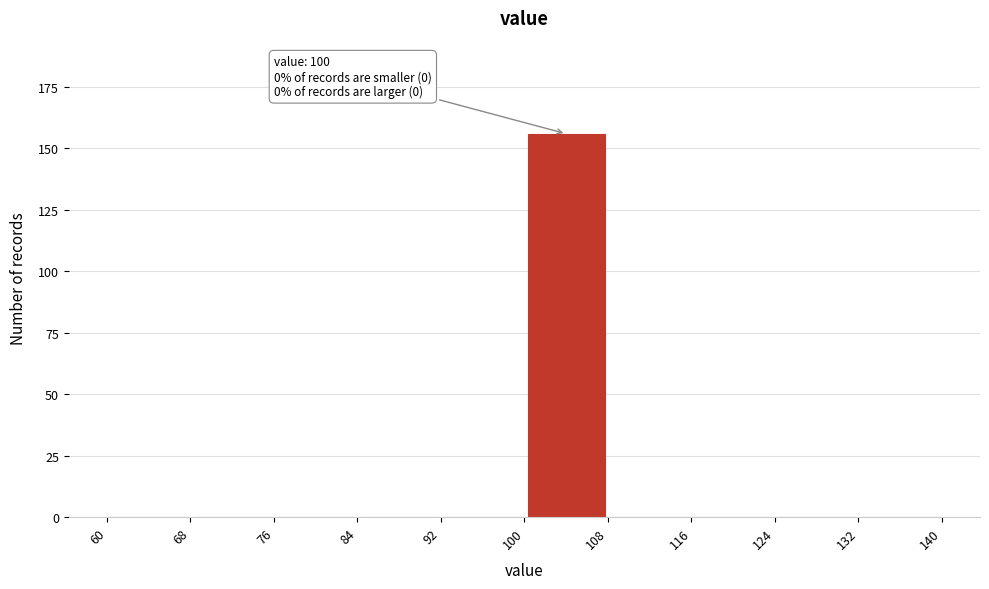

Over which range of the x-axis is the bar tallest?

100 to 108